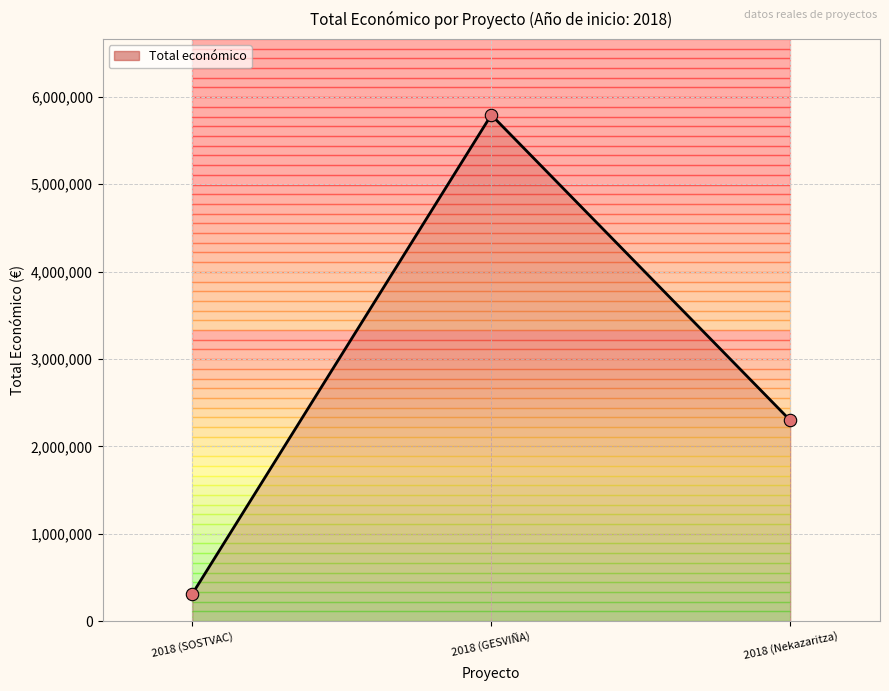

What is the change in value from 2018 (SOSTVAC) to 2018 (Nekazaritza)?

+1984514